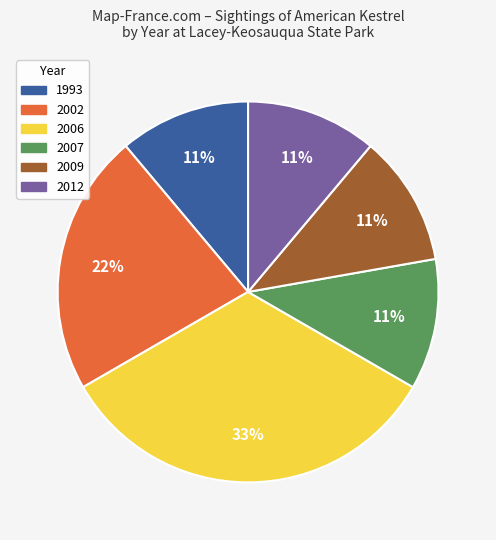

Is there any slice that represents more than half of the pie?

No